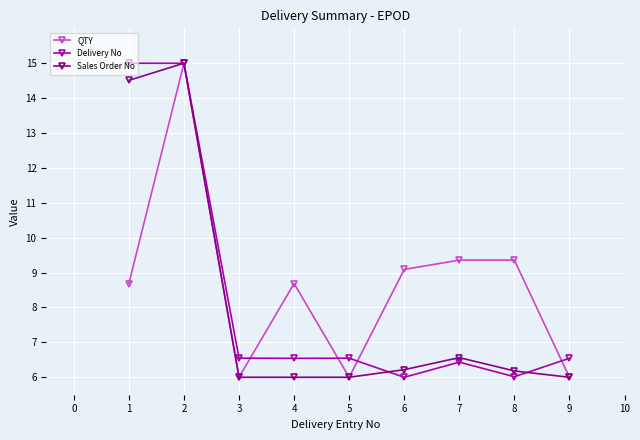

What is the difference between the Delivery No values at 4 and 6?

0.5